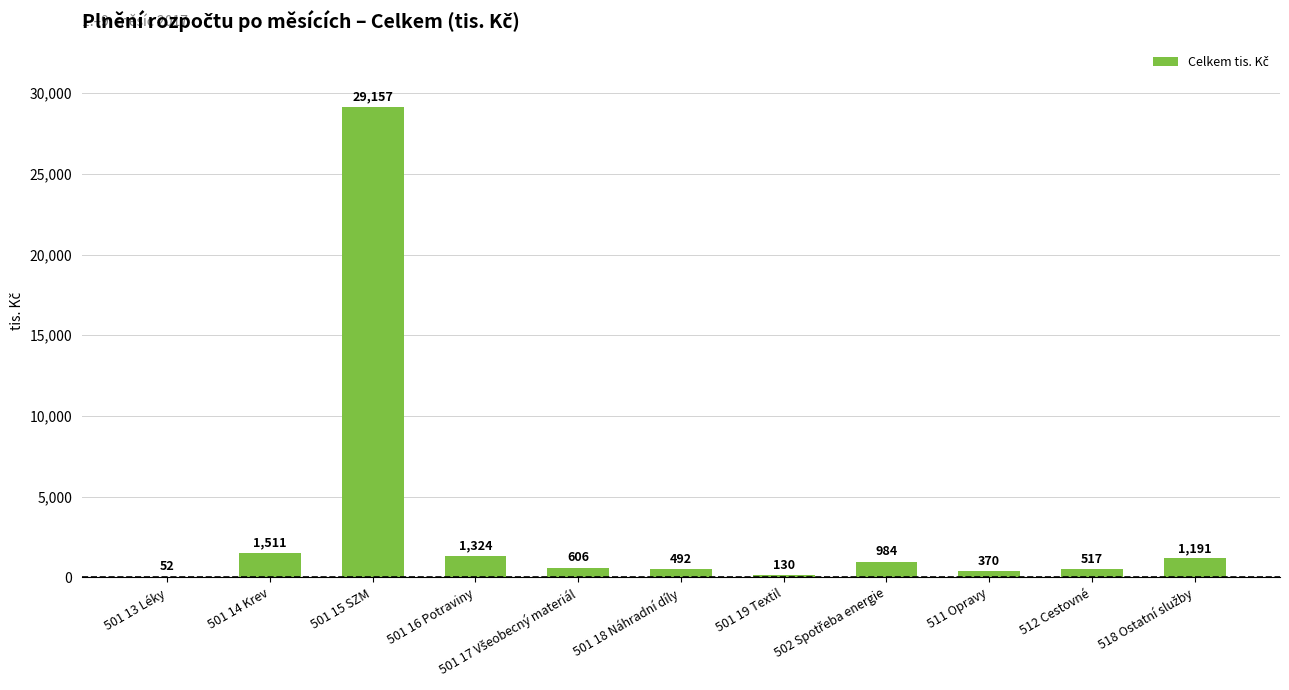

Where is the data nearest to the value 14604?

501 14 Krev